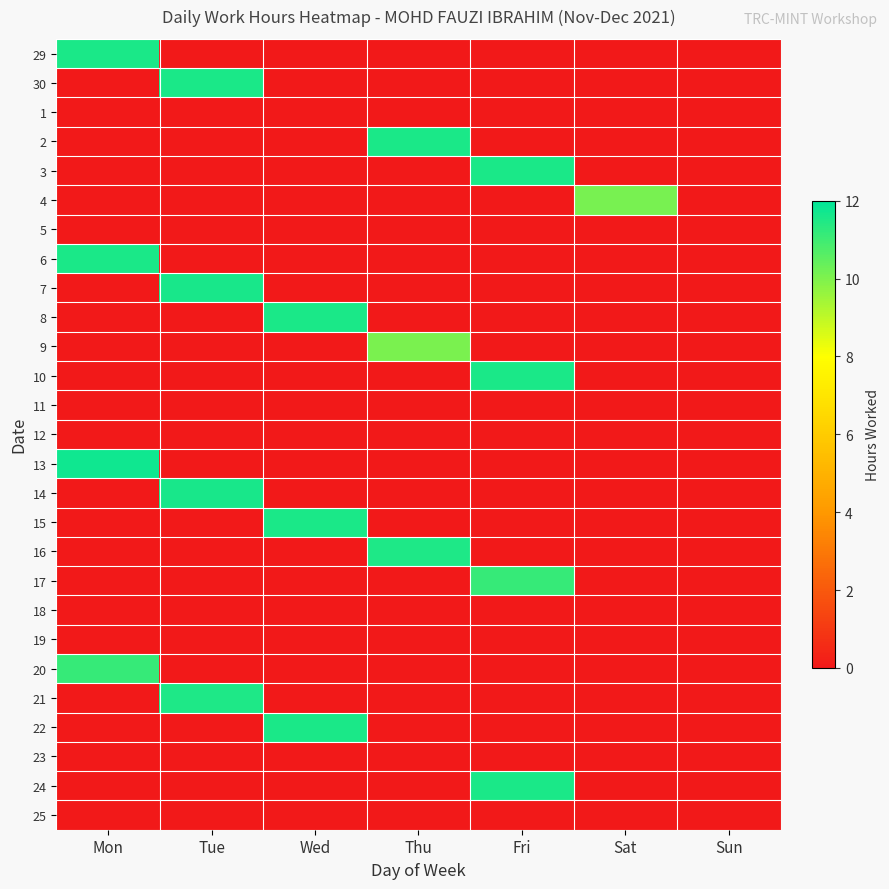

Which has a higher value, Tue or Sun?

Tue